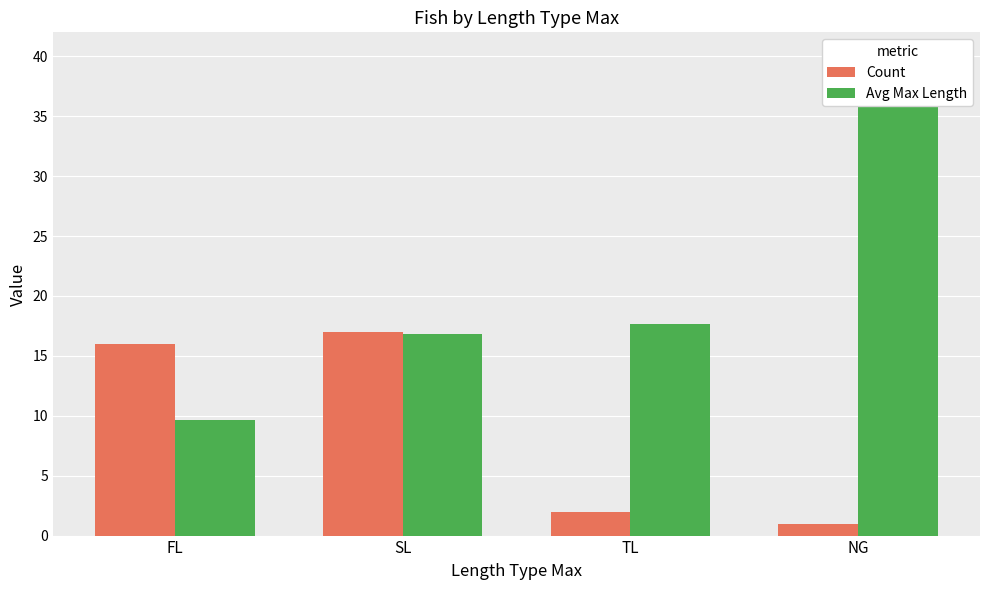

Which series has the largest total across all categories?

Avg Max Length